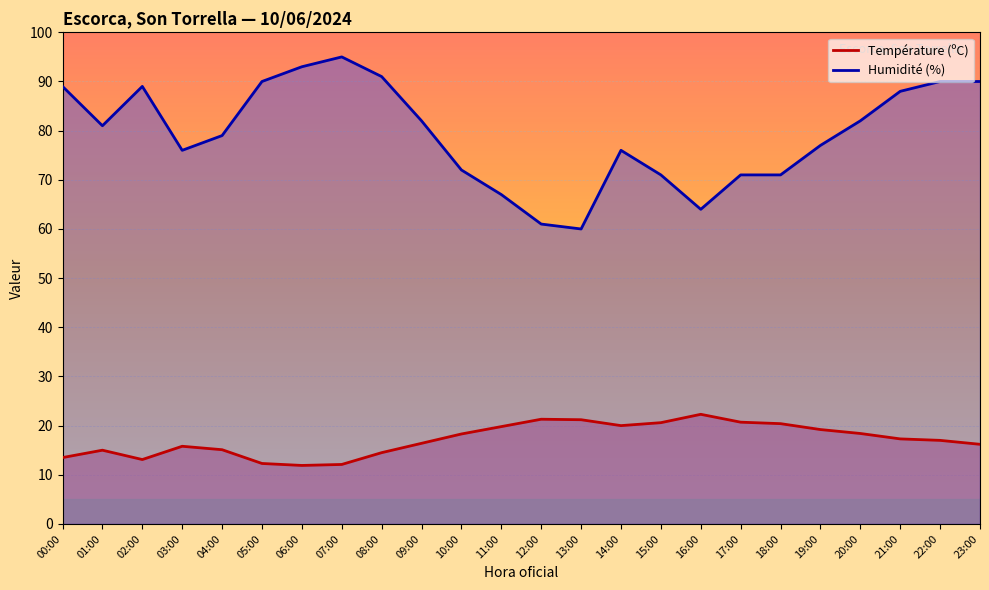

How many categories are shown in the chart?

24